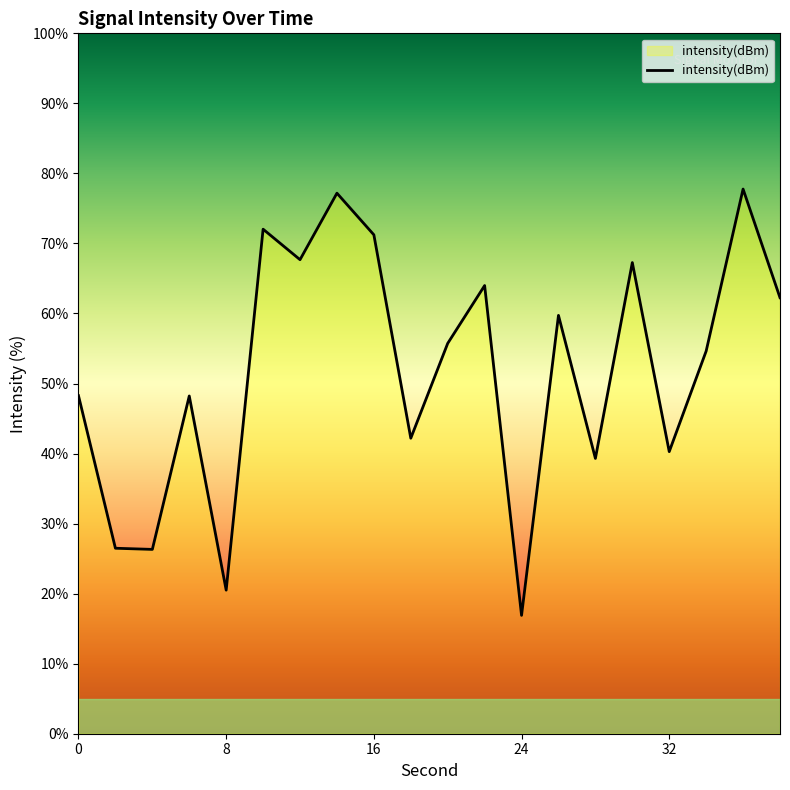

What is the smallest value displayed?

16.9